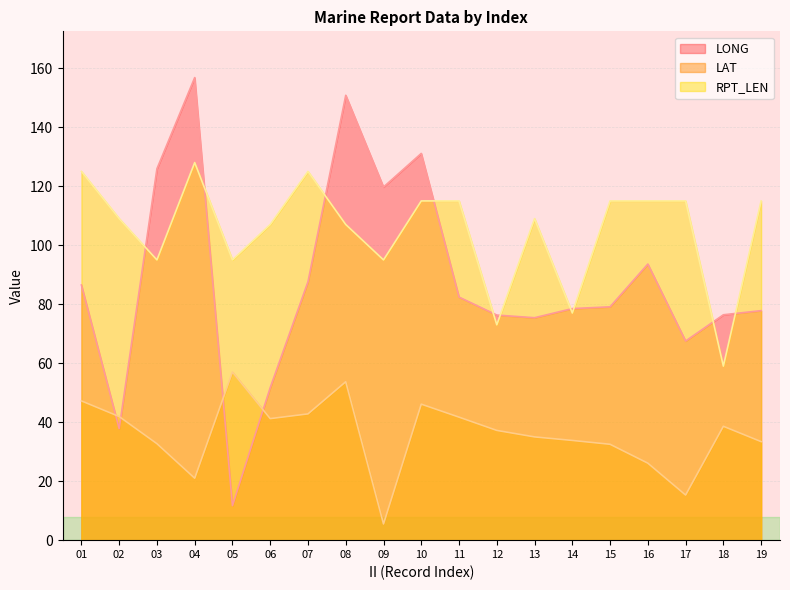

Which series ends up on top after the final intersection of LONG and LAT?

LONG